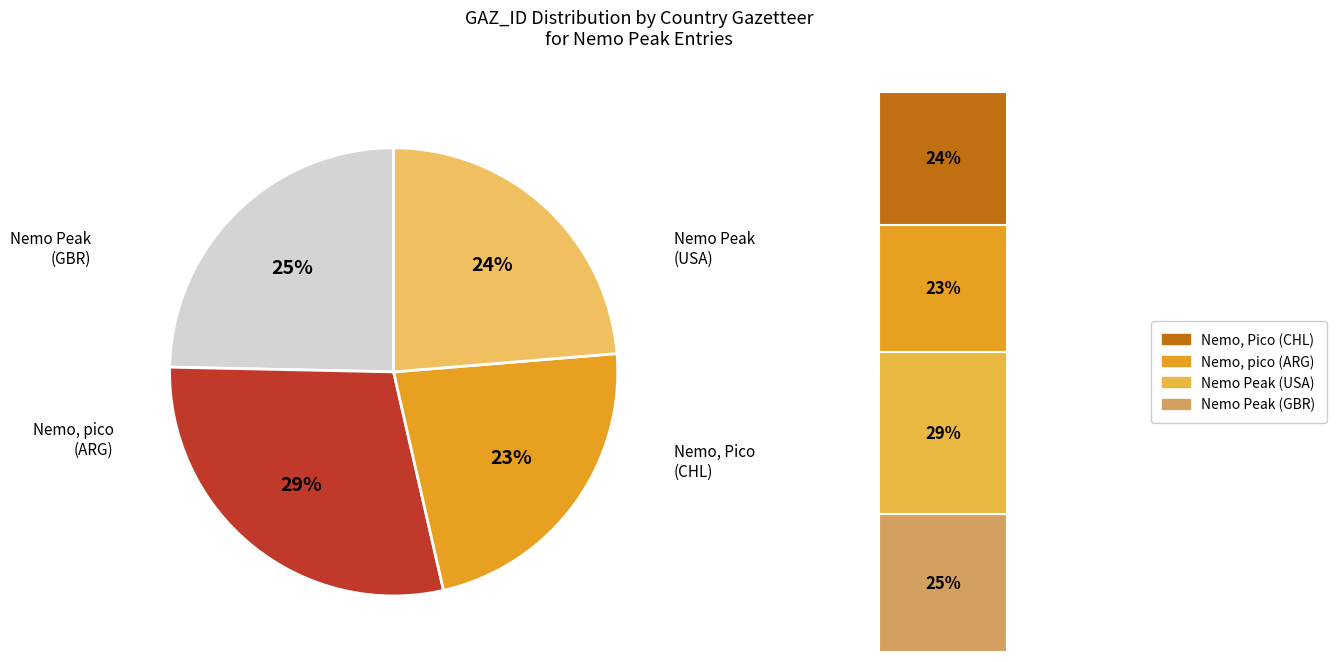

Combined, do Nemo, Pico (CHL) and Nemo Peak (GBR) account for over 50%?

No